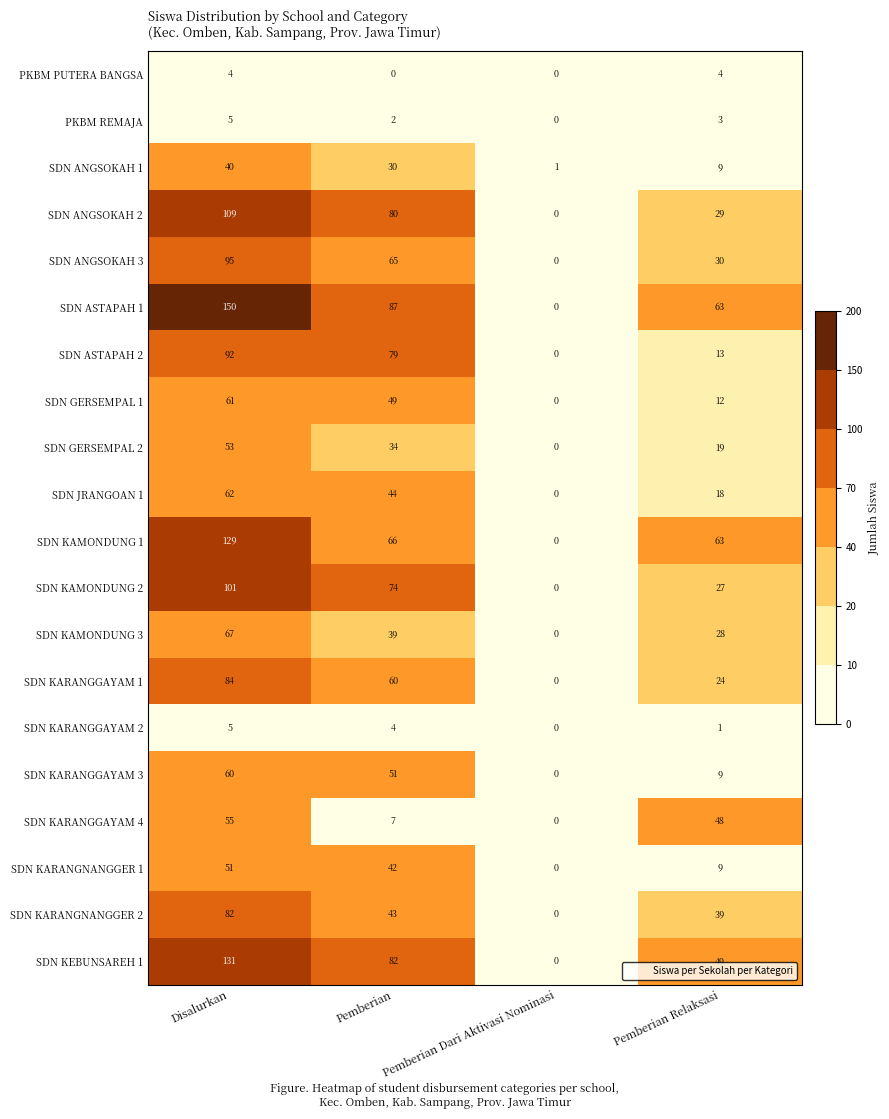

What is the maximum value shown in the chart?

150